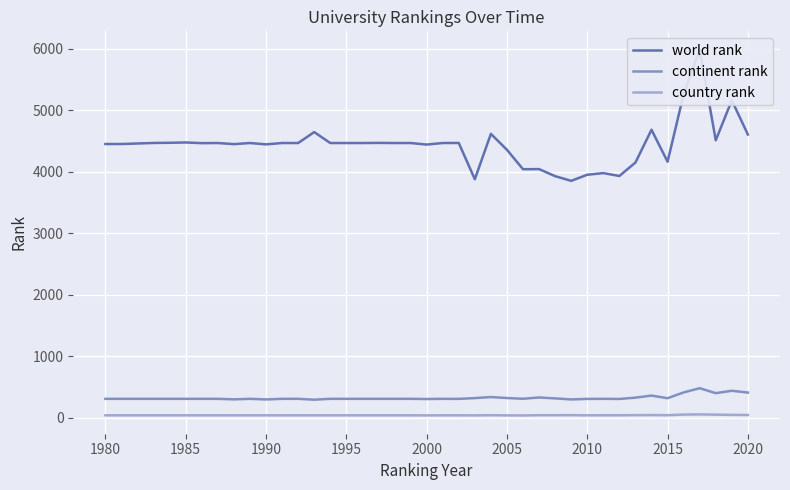

True or false: country rank and continent rank cross at least once.

False